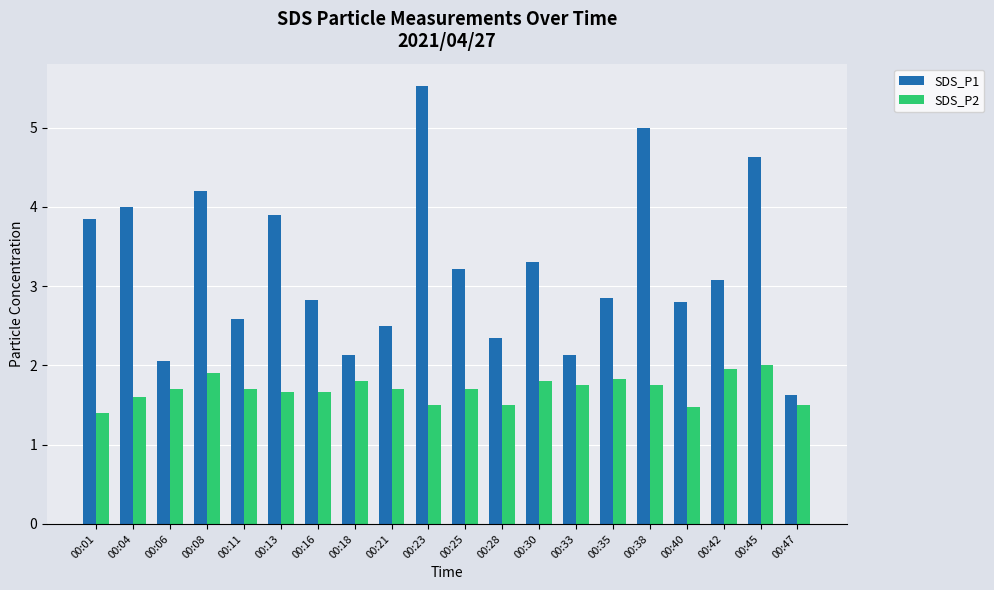

Does the chart contain any negative values?

No